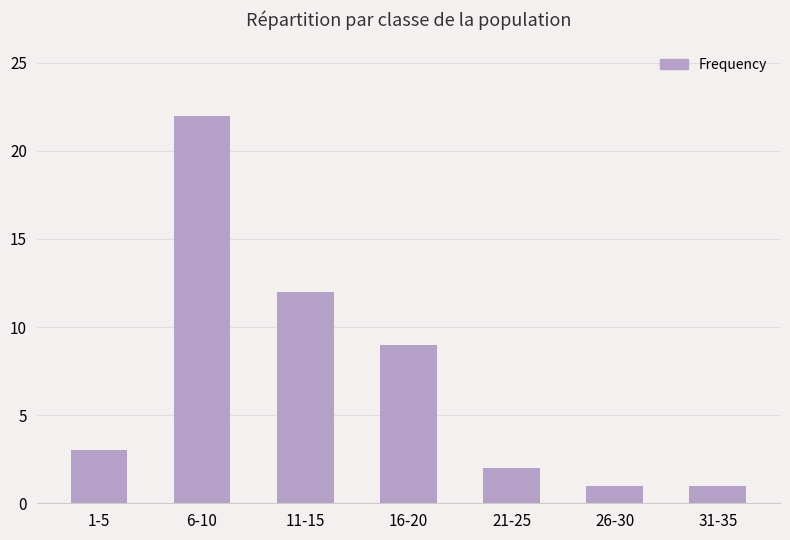

How many data points are less than 3?

3